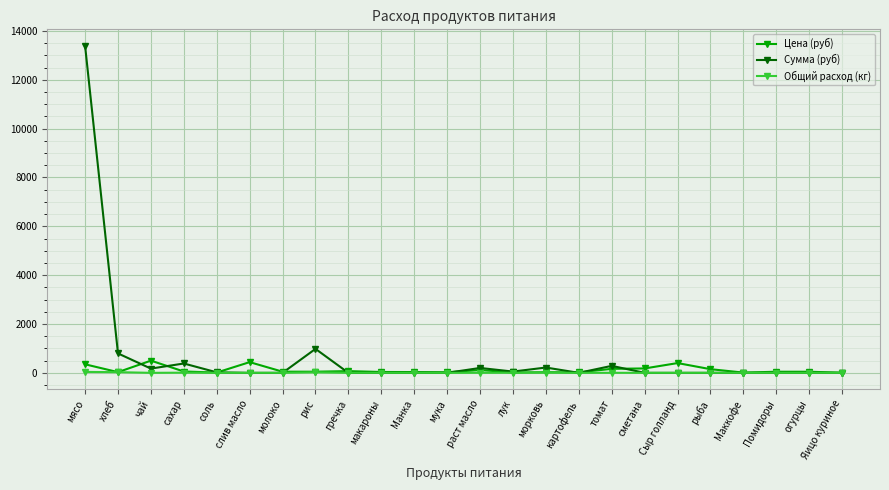

True or false: Цена (руб) has a value of 400.0 at Сыр голланд.

True